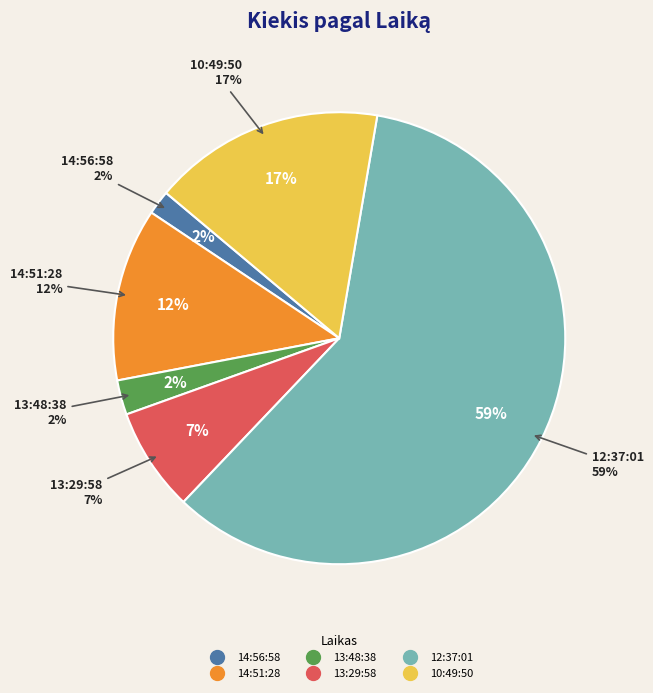

Which slice is the largest?

12:37:01